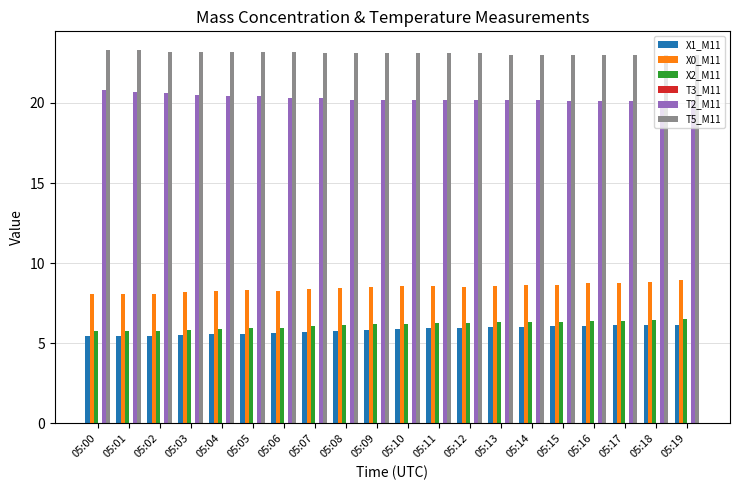

What is the difference between the maximum and second lowest values in the T2_M11 series?

0.7